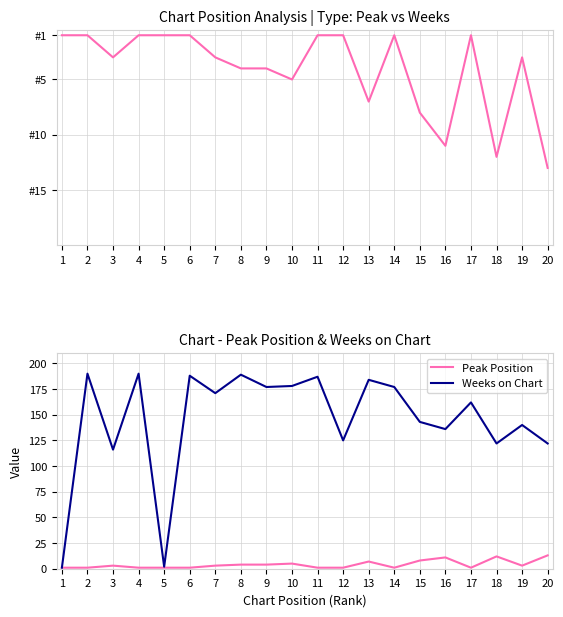

True or false: Weeks on Chart has a value of 136 at 16.

True